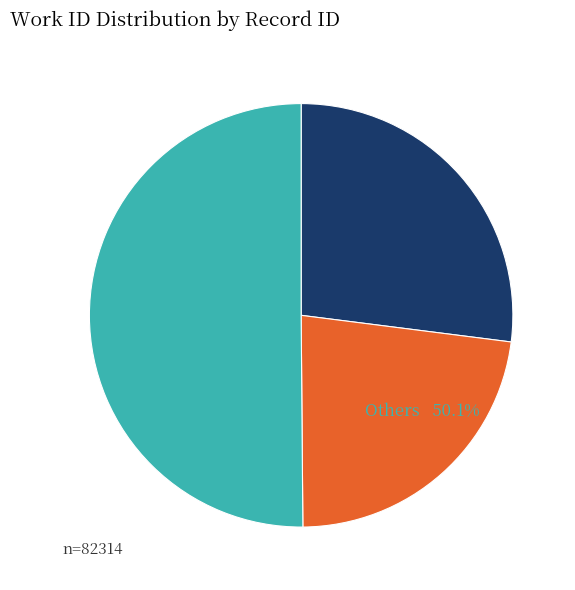

How many segments does this pie chart have?

3